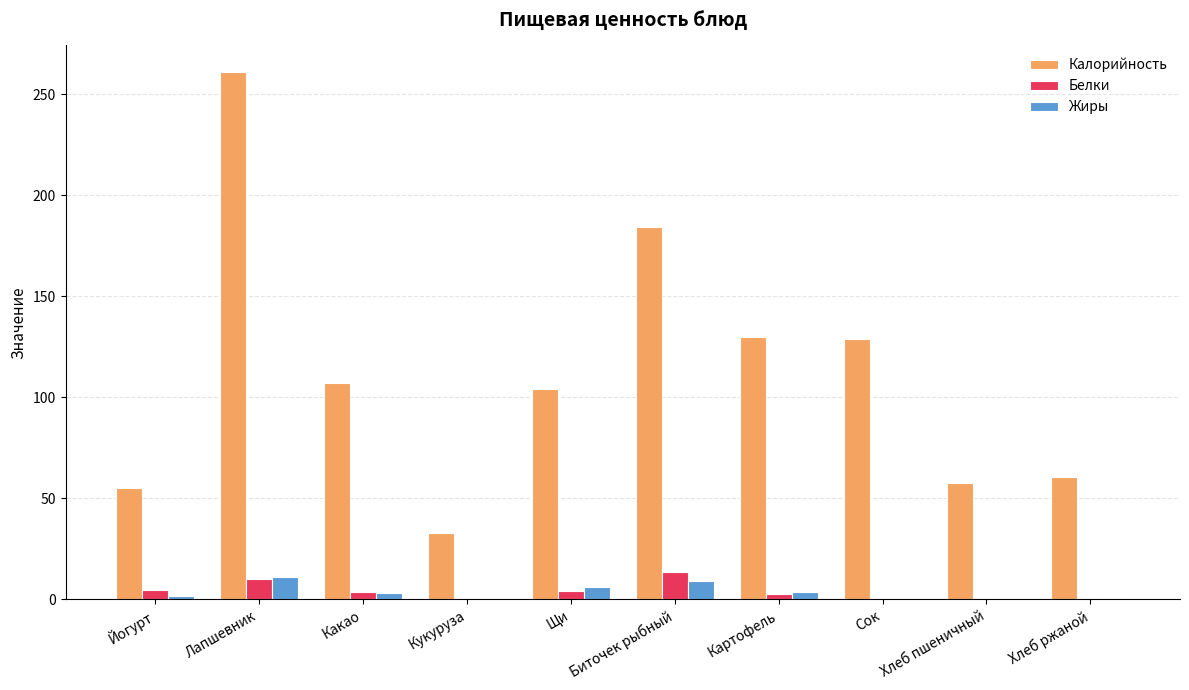

What is the sum of all Жиры values?

35.9